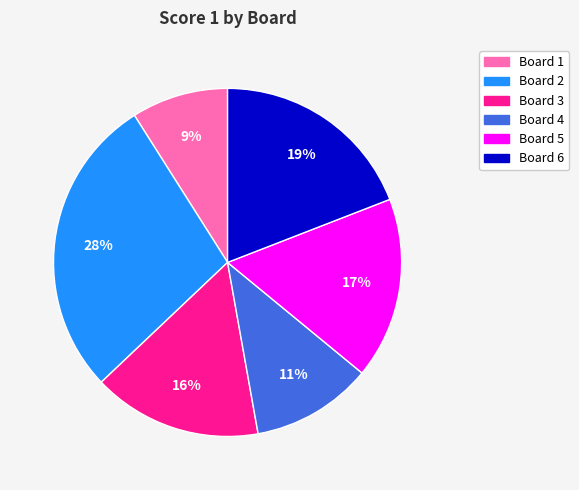

Count the number of slices in the pie.

6